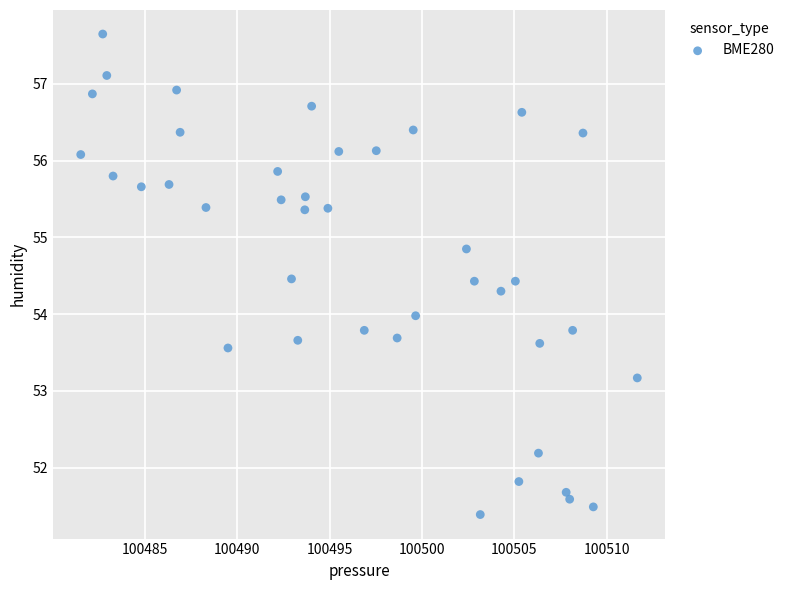

What is the range of Y values (max minus min)?

6.3